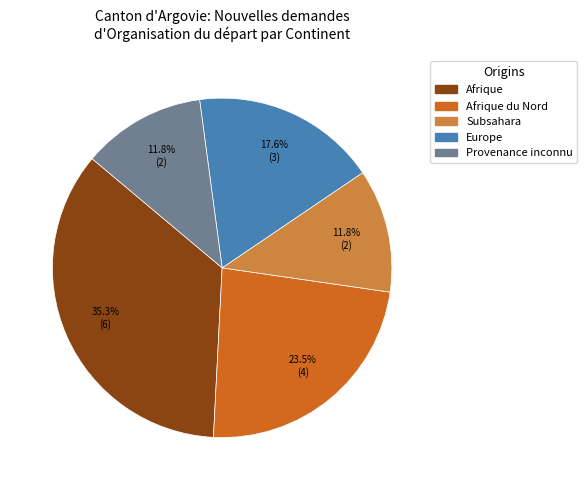

Is there any slice that represents more than half of the pie?

No